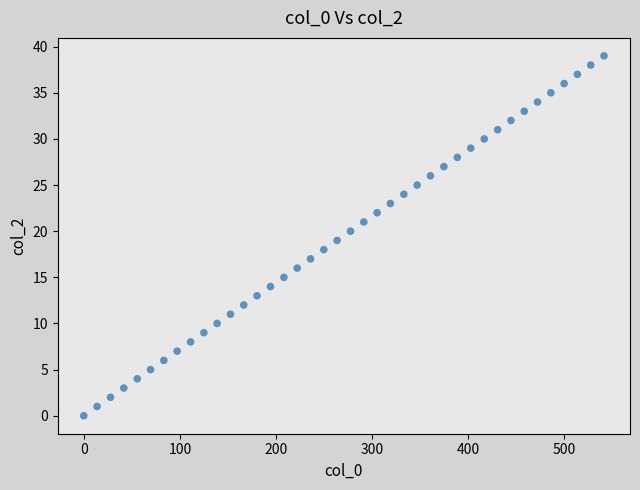

What is the range of Y values (max minus min)?

39